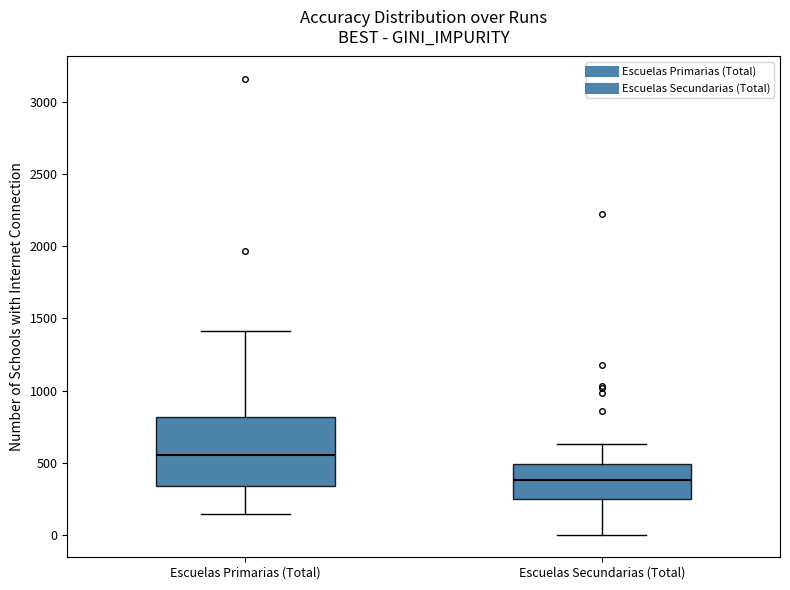

Reading left to right, transcribe this box plot: for each box, give where its median line is, the range the box spans, and where its two whiskers end, as read against the y-axis. The values are not printed on the chart, so give them approximately, as read against the axis.

Escuelas Primarias (Total): median 550, box 350 to 800, whiskers 150 to 1400
Escuelas Secundarias (Total): median 400, box 250 to 500, whiskers 0 to 650